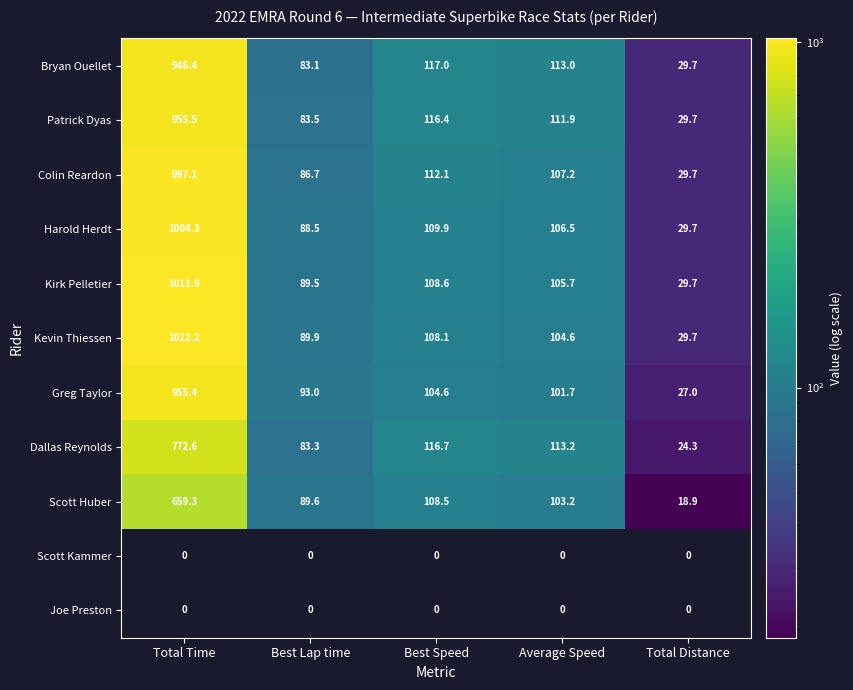

Which category has the lowest value in the Kirk Pelletier series?

Total Distance